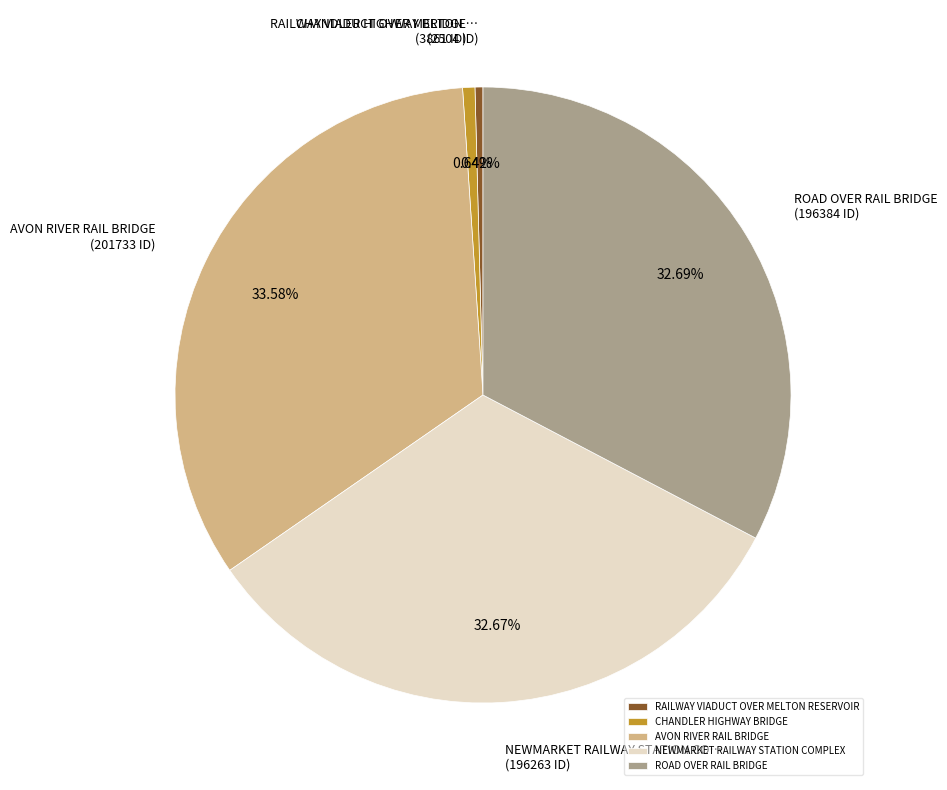

To the nearest percent, what percentage of the pie is CHANDLER HIGHWAY BRIDGE?

1%